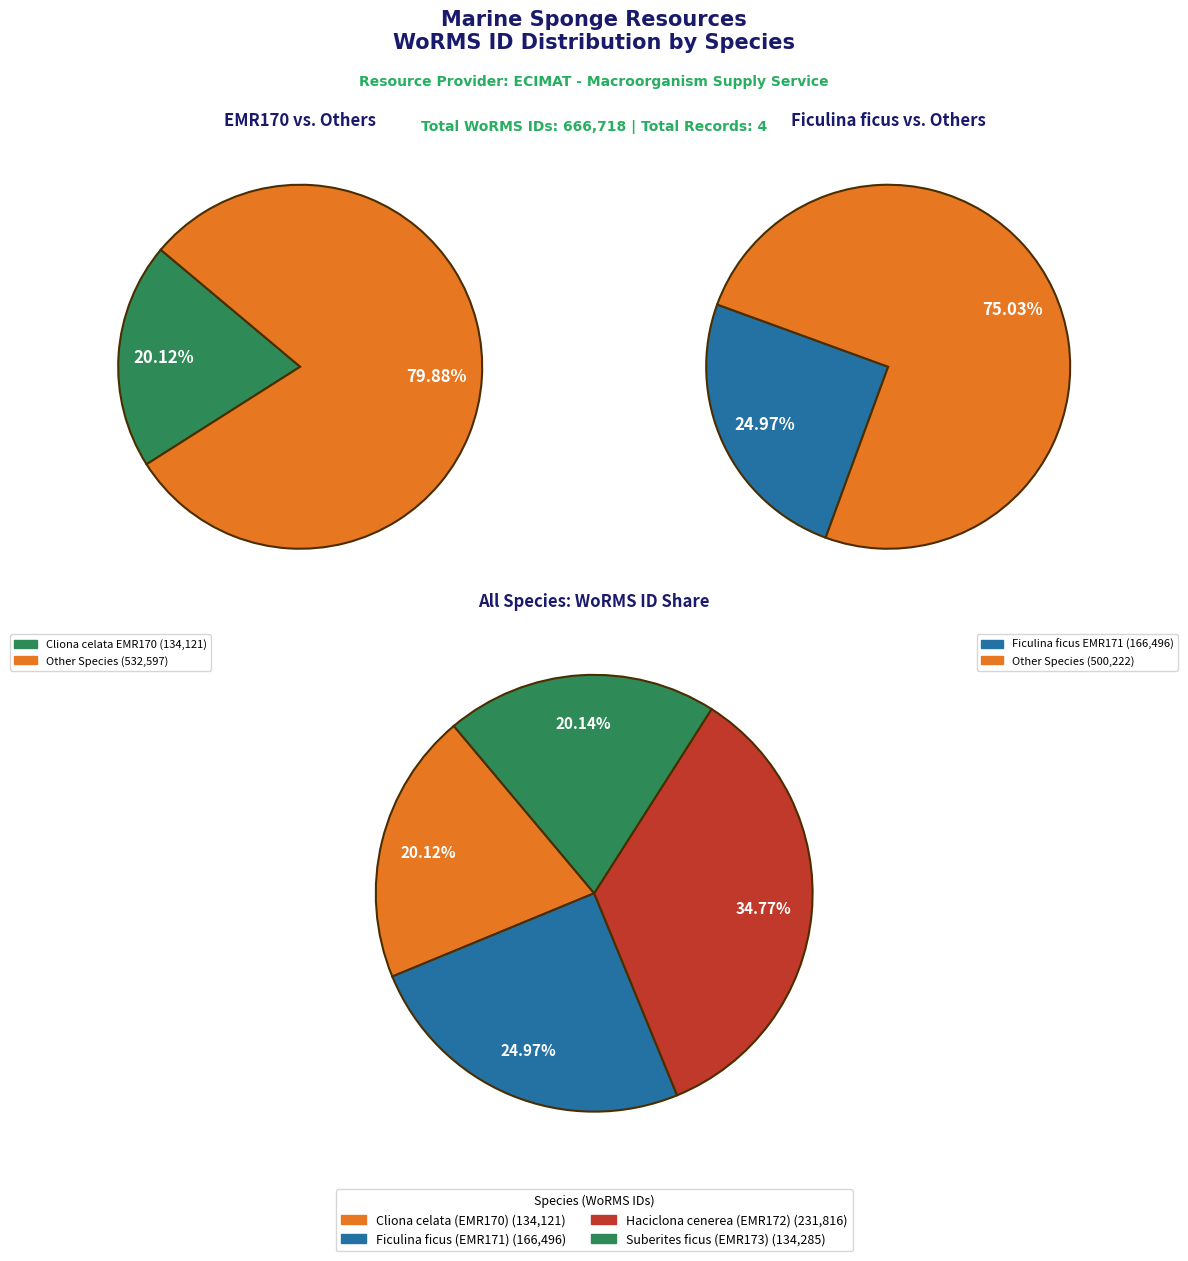

What percentage do Cliona celata (EMR170) and Suberites ficus (EMR173) together represent?

40.3%